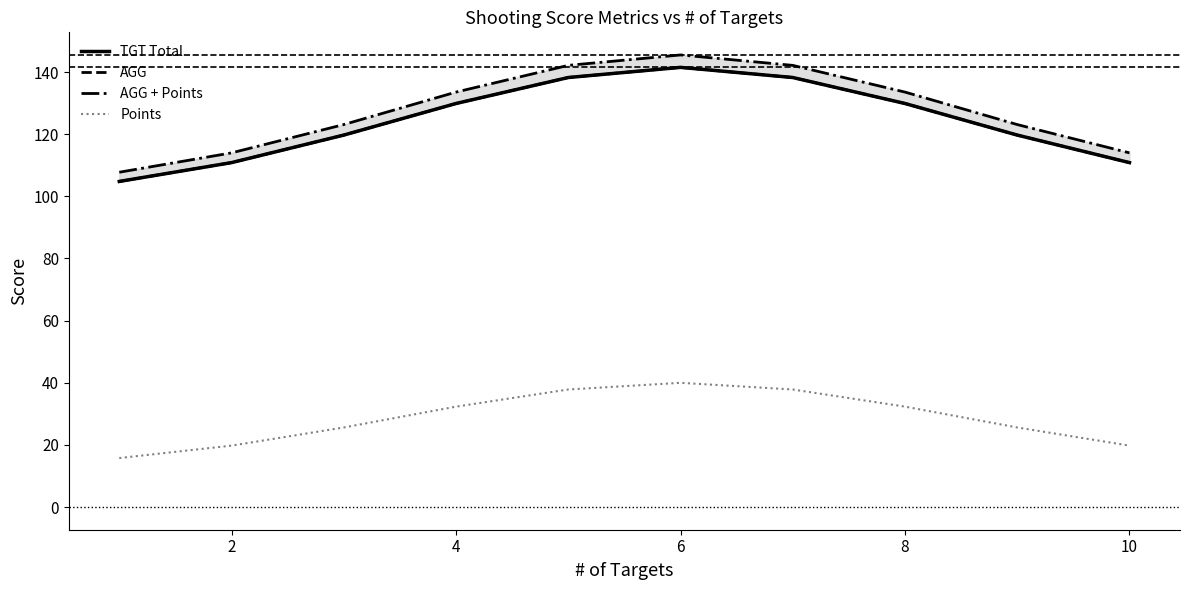

What is the spread (max minus min) of values at 2?

94.2